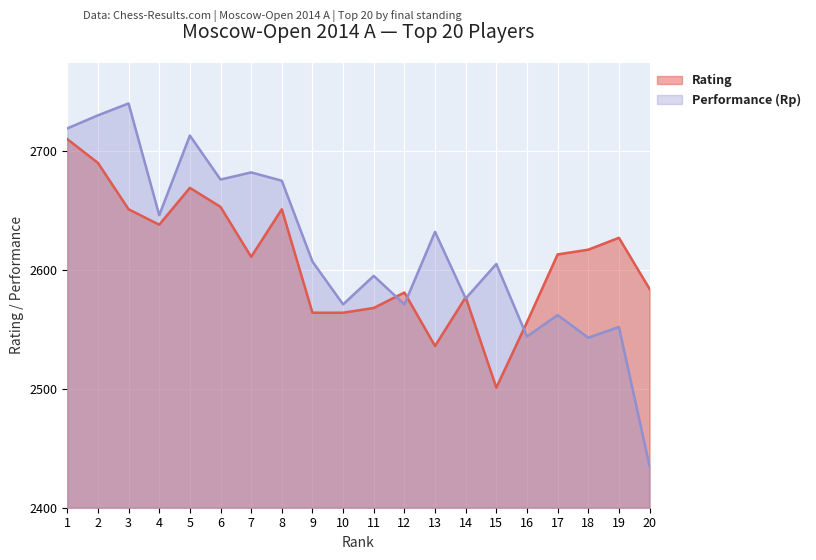

What are all the series names shown in the legend?

Rating, Performance (Rp)